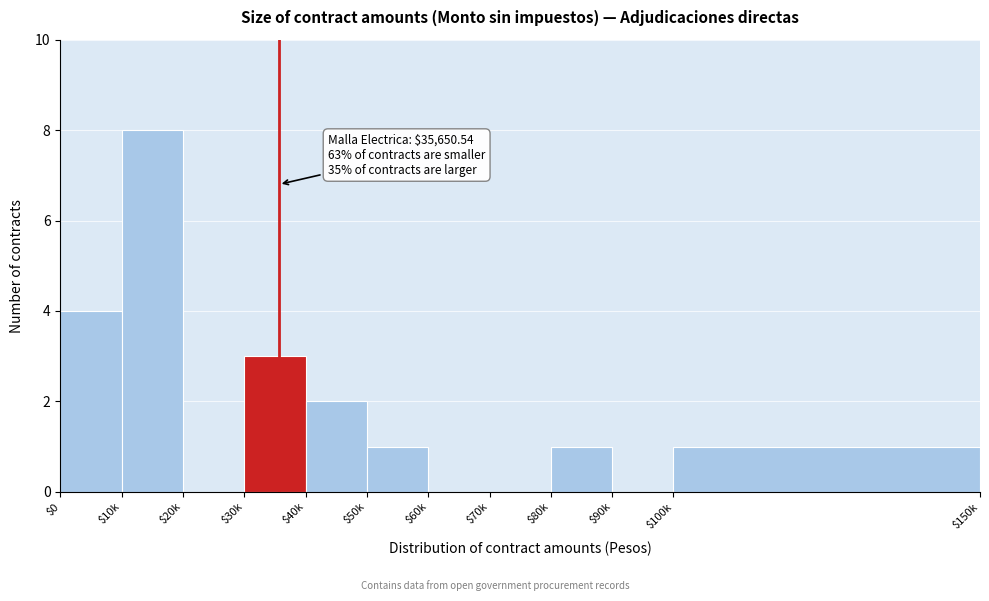

Which label corresponds to the largest value in the chart?

$10k